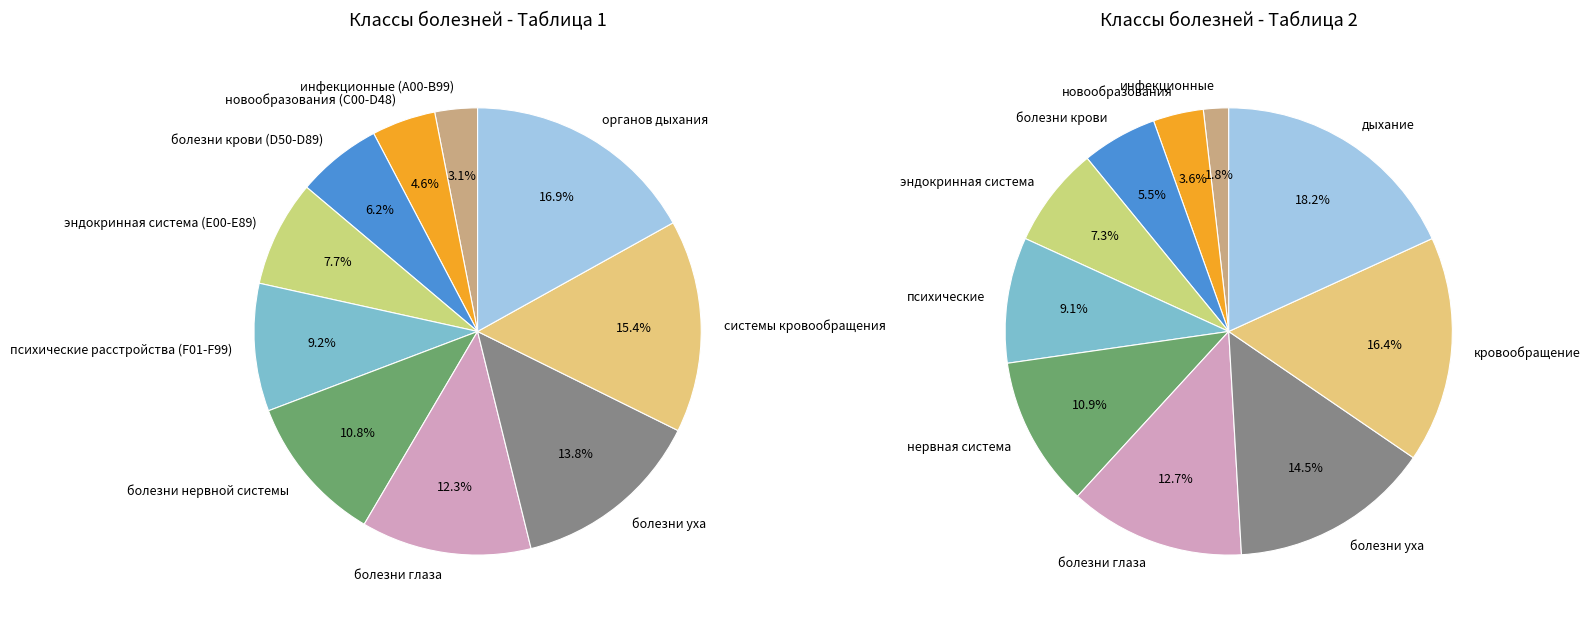

The болезни эндокринной системы slice represents 8% of the pie. True or false?

True